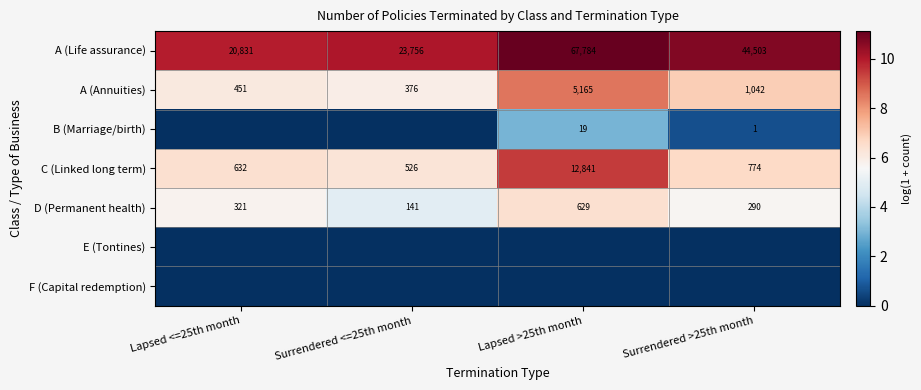

What is the spread (max minus min) of values at Surrendered >25th month?

10.7